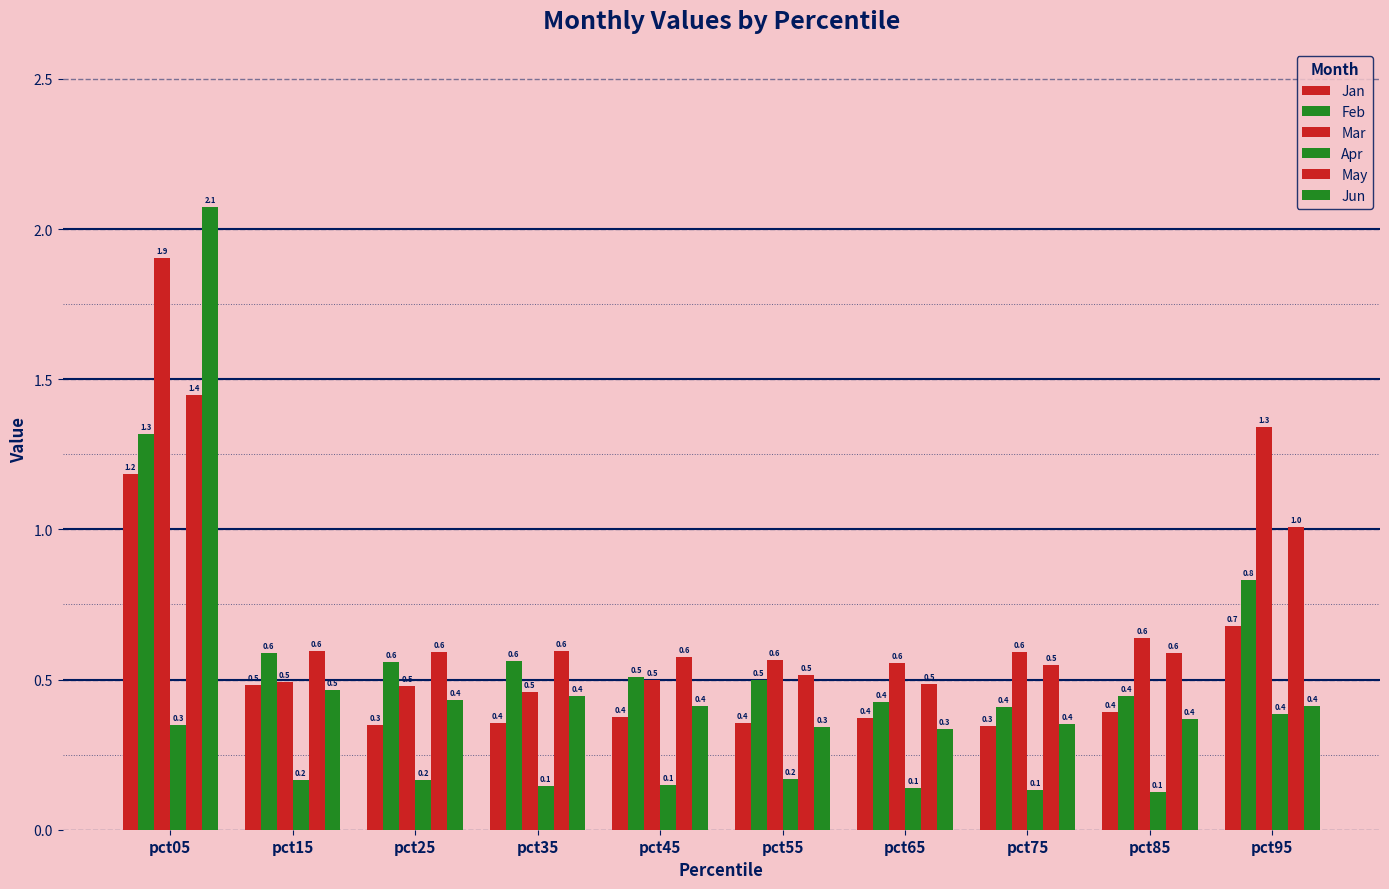

What is the sum of the Jun values at pct65 and pct95?

0.7